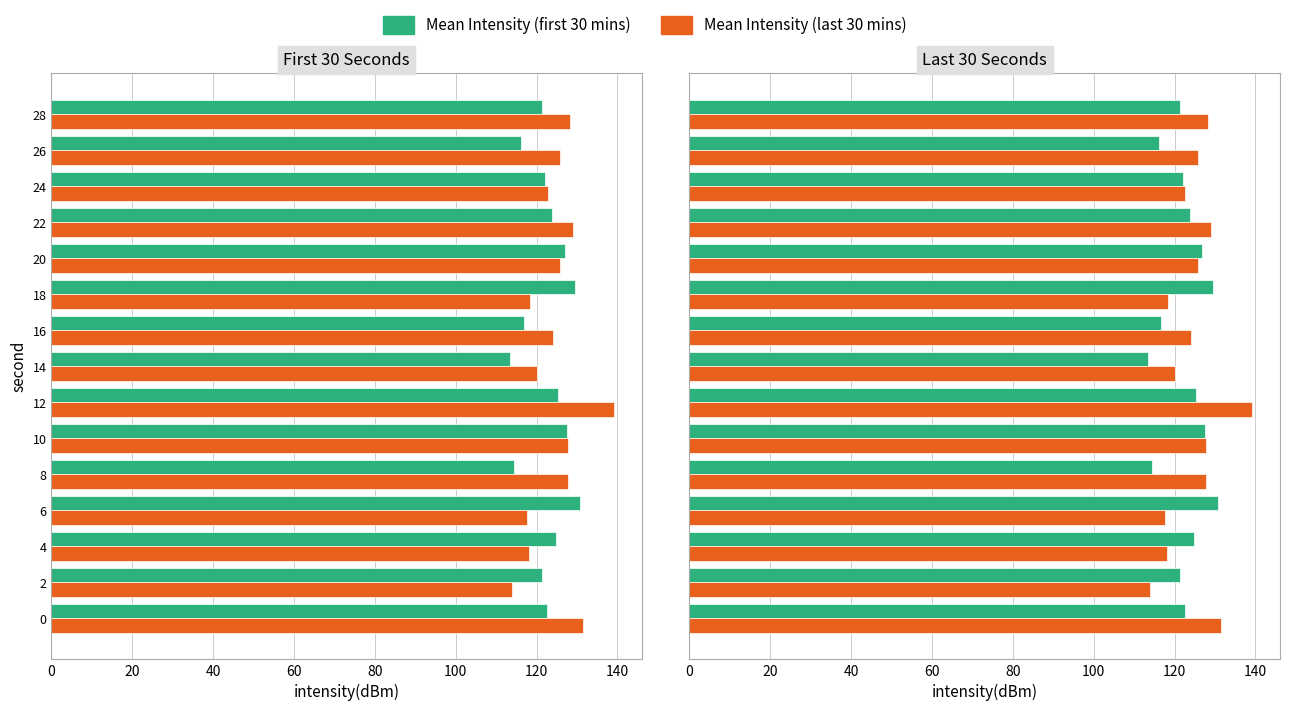

How many bars are there in total?

30